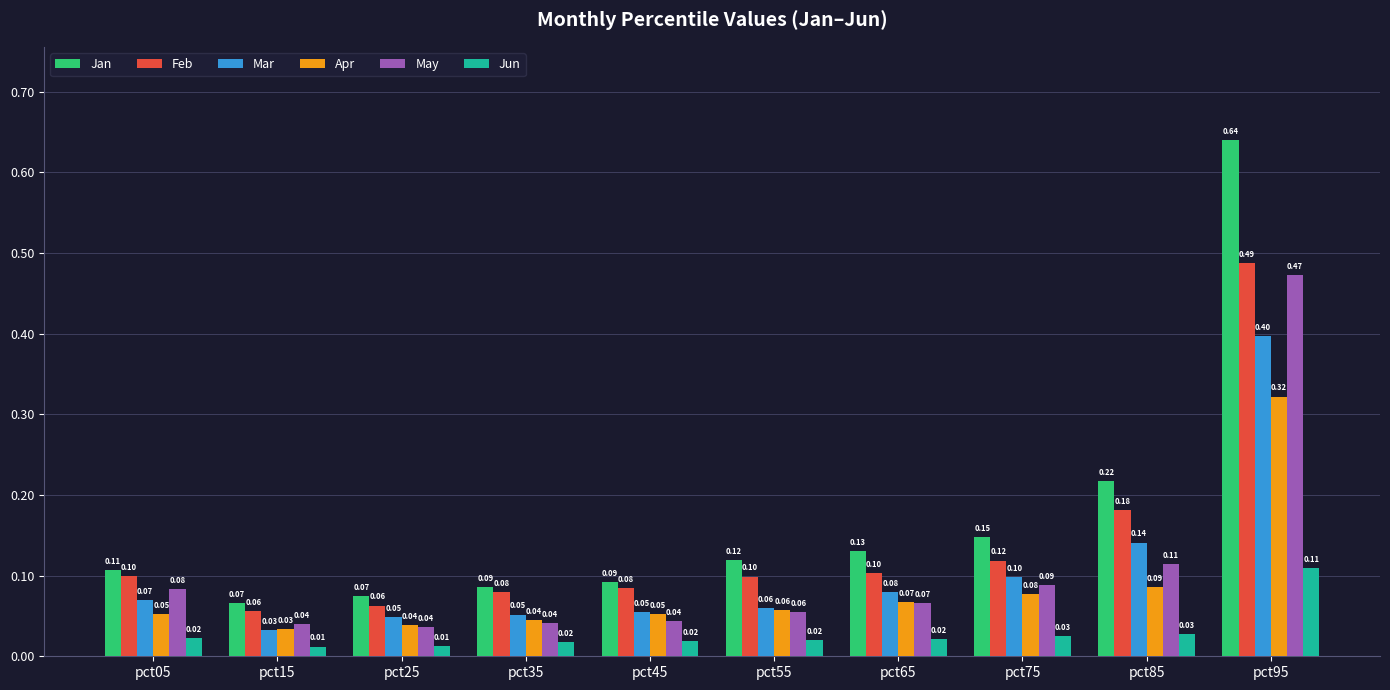

Which series has the largest total across all categories?

Jan